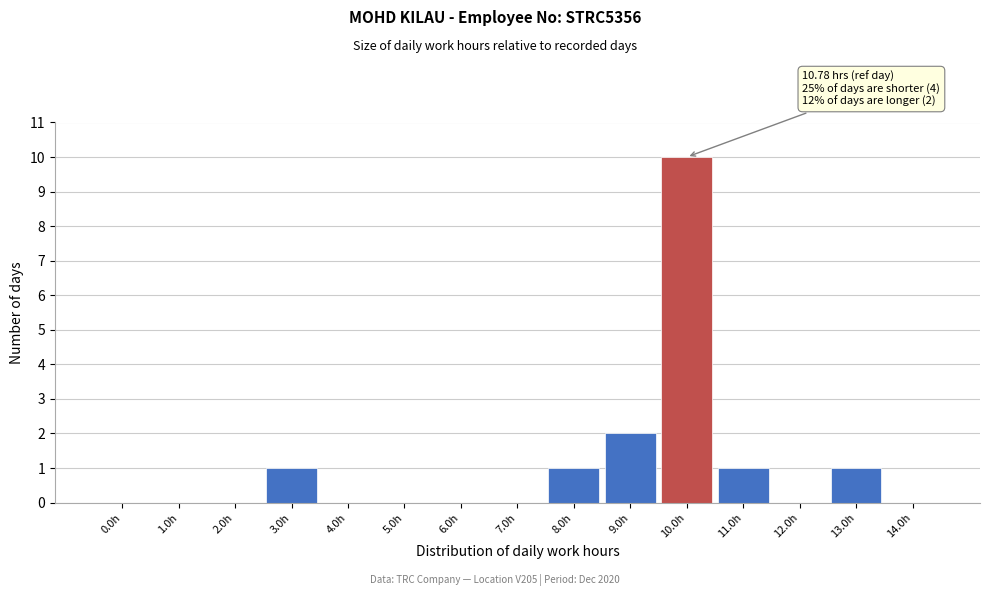

At which category does the chart reach its peak across all series?

10.0h